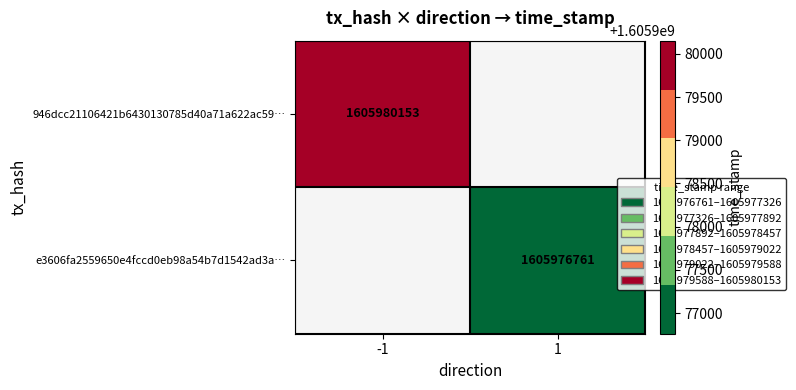

Is the value of e3606fa2559650e4fccd0eb98a54b7d1542ad3a… at 1 greater than the value of 946dcc21106421b6430130785d40a71a622ac59… at -1?

No